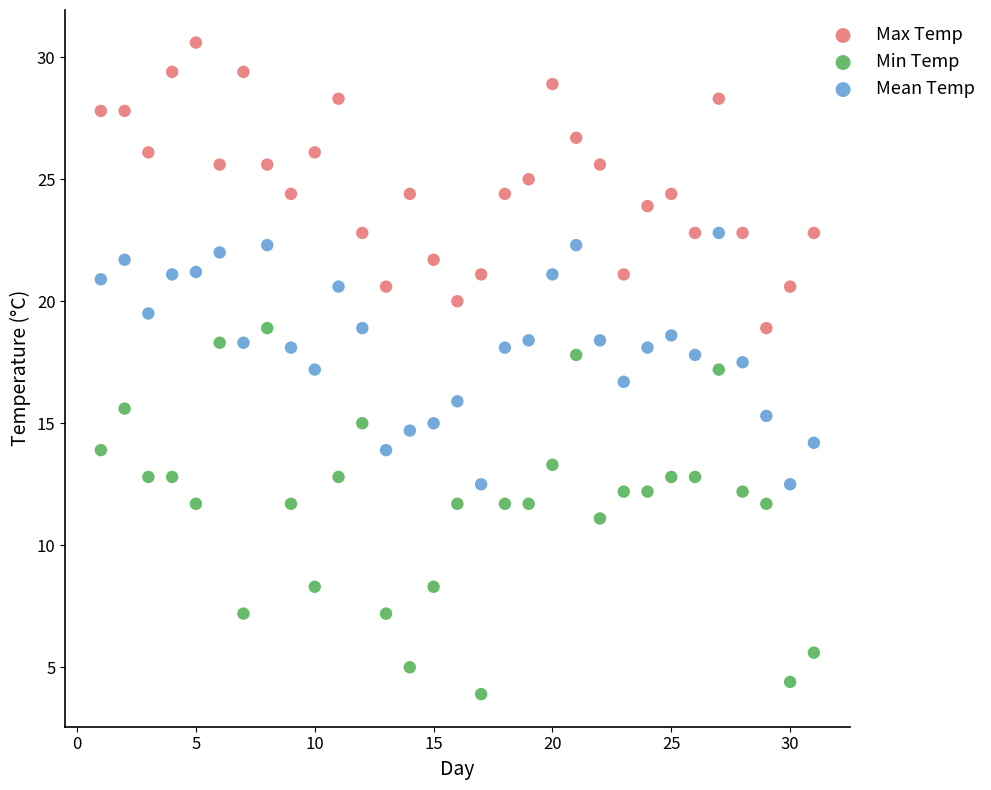

What are all the series names shown in the legend?

Max Temp, Min Temp, Mean Temp